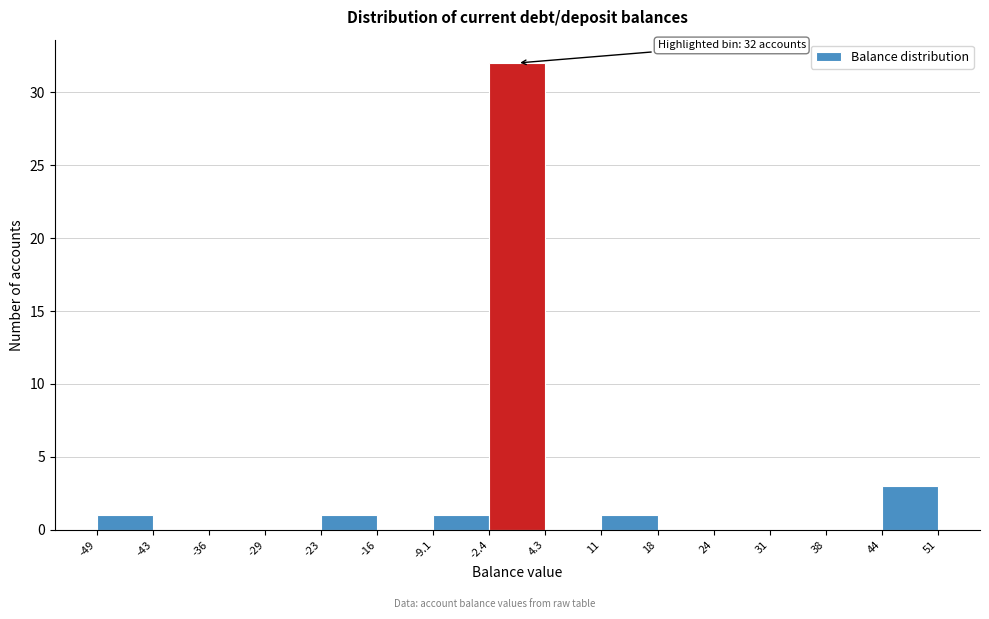

Over which range of the x-axis is the bar tallest?

-2.4 to 4.3